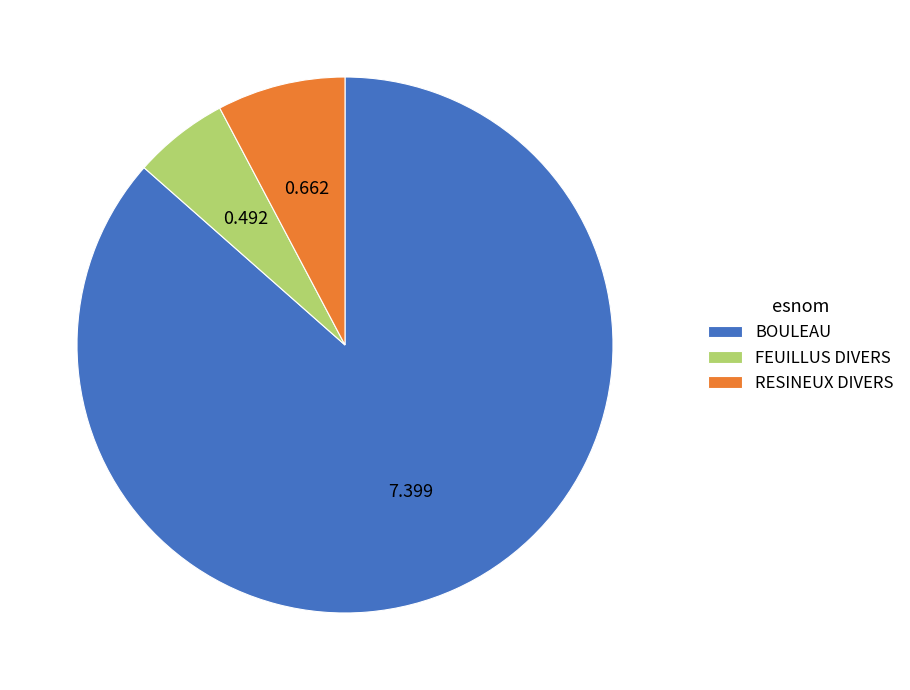

Is there a majority slice in this chart?

Yes